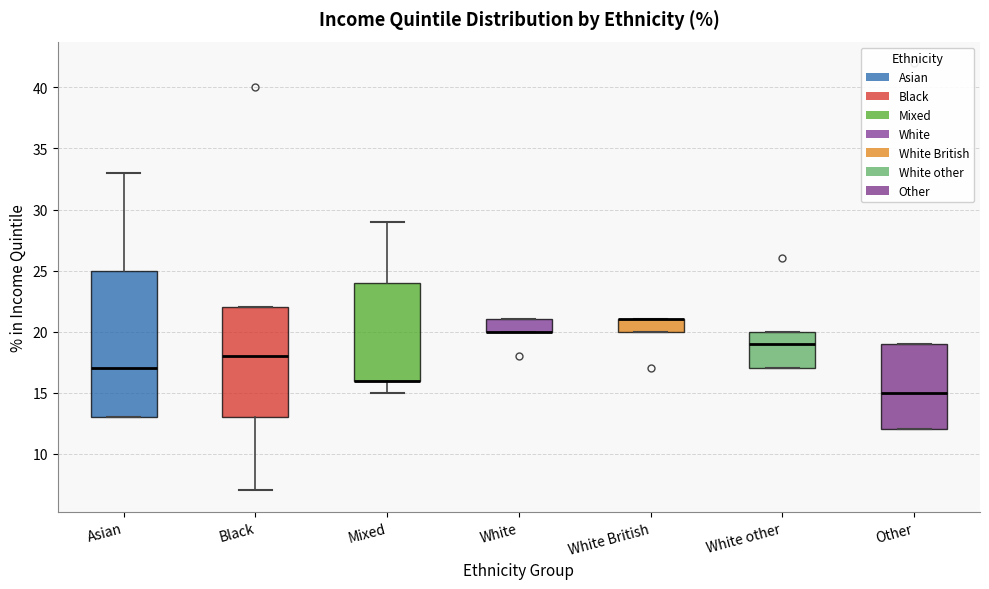

Reading left to right, transcribe this box plot: for each box, give where its median line is, the range the box spans, and where its two whiskers end, as read against the y-axis. The values are not printed on the chart, so give them approximately, as read against the axis.

Asian: median 17, box 13 to 25, whiskers 13 to 33
Black: median 18, box 13 to 22, whiskers 7 to 22
Mixed: median 16 (drawn on the box's lower edge), box 16 to 24, whiskers 15 to 29
White: median 20 (drawn on the box's lower edge), box 20 to 21, whiskers 20 to 21
White British: median 21 (drawn on the box's upper edge), box 20 to 21, whiskers 20 to 21
White other: median 19, box 17 to 20, whiskers 17 to 20
Other: median 15, box 12 to 19, whiskers 12 to 19